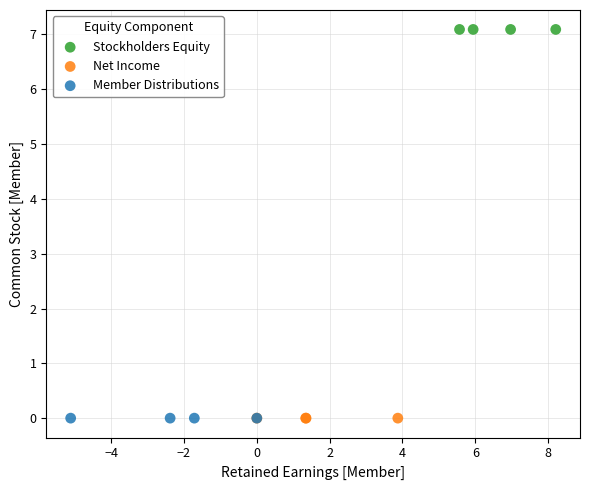

Which series contains the highest Y value?

Stockholders Equity